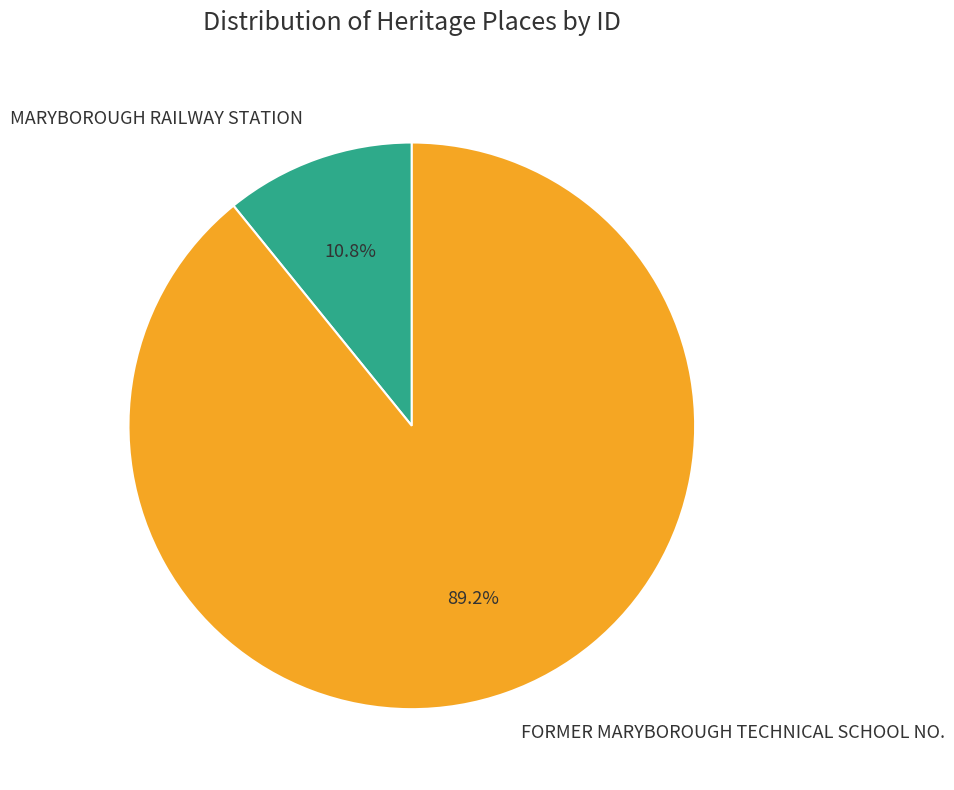

What is the largest slice in the pie chart?

FORMER MARYBOROUGH TECHNICAL SCHOOL NO.